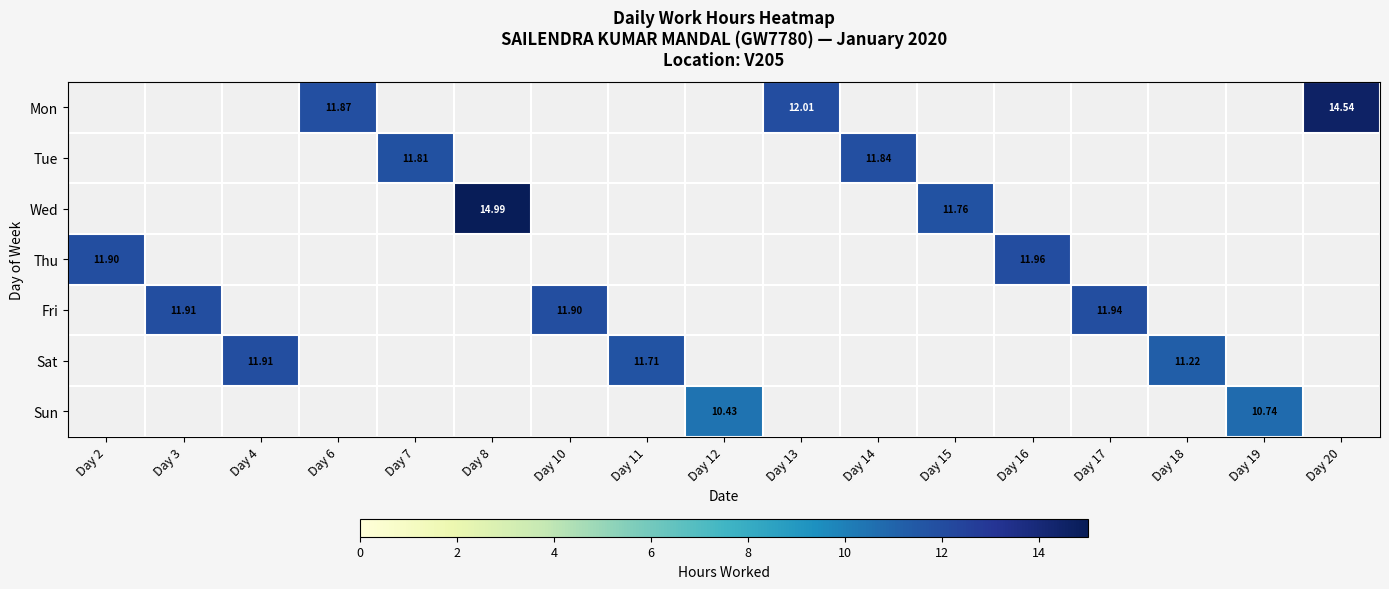

Which series has the largest range (max minus min)?

Wed